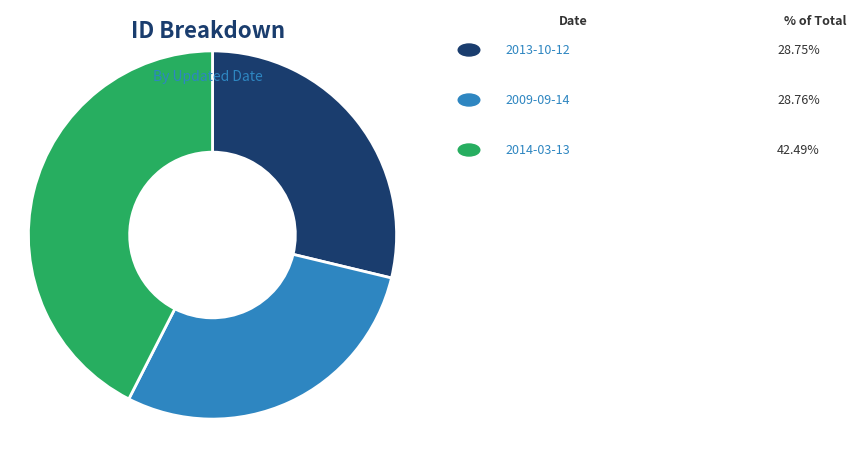

Does any single category account for the majority?

No